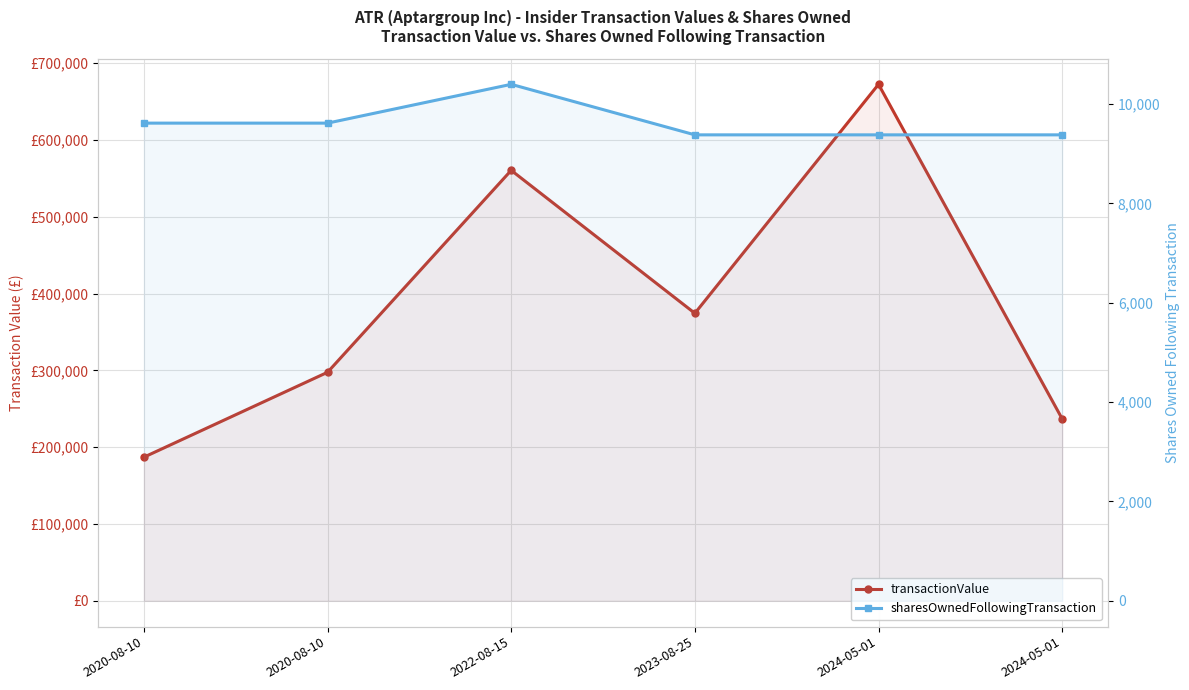

How many values in the transactionValue series are below 374304?

3